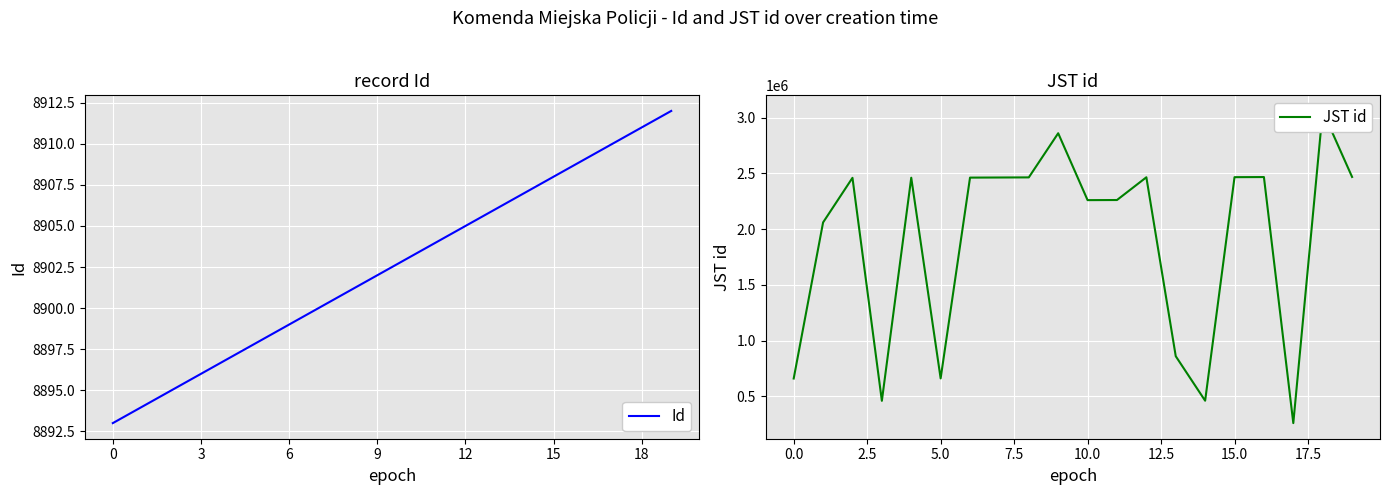

How many data points in JST id are less than 2462011?

10